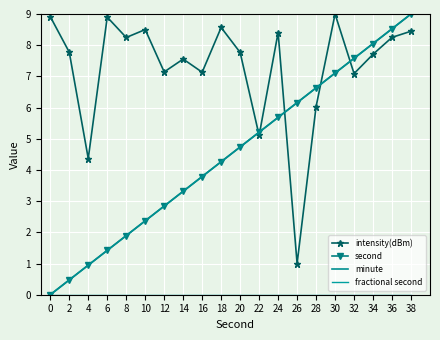

Rank the series by their maximum value, from highest to lowest.

intensity(dBm), second, minute, fractional second